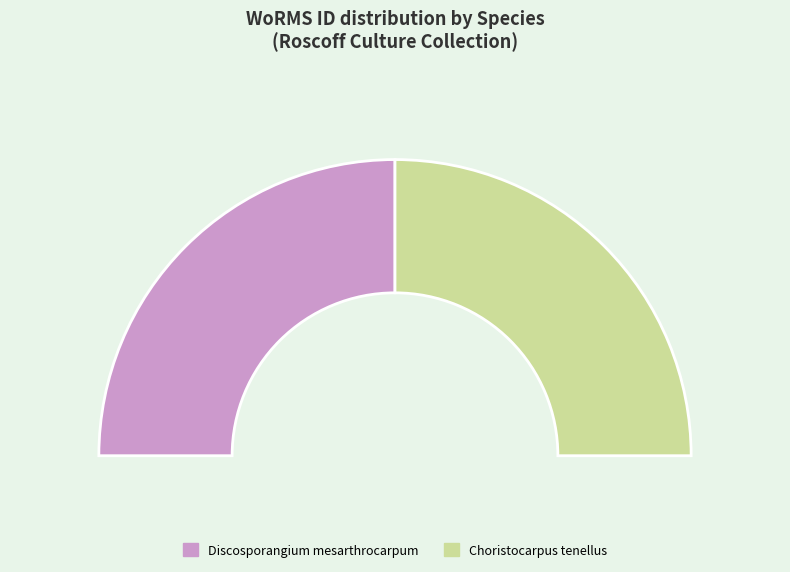

Which category has the biggest portion of the pie?

Choristocarpus tenellus